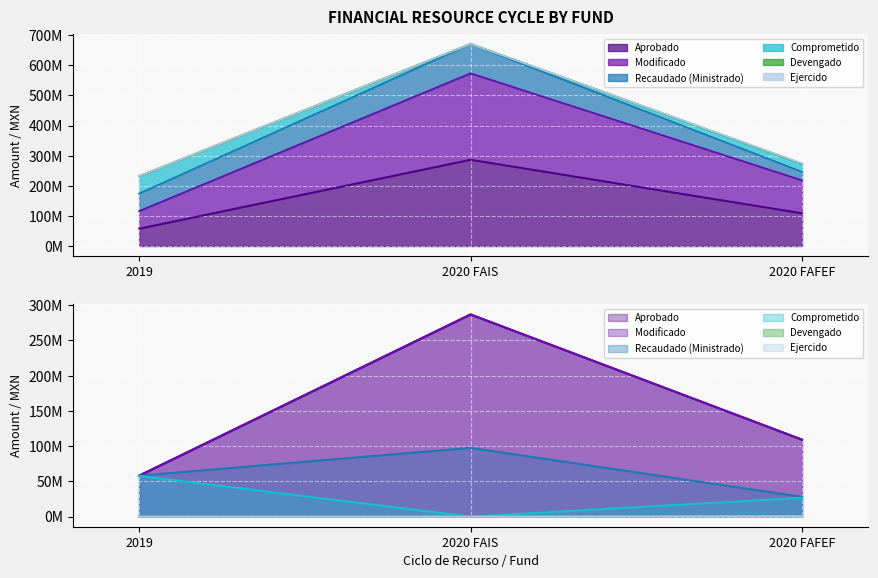

The Aprobado series shows 34057458.0 at 2019. True or false?

False